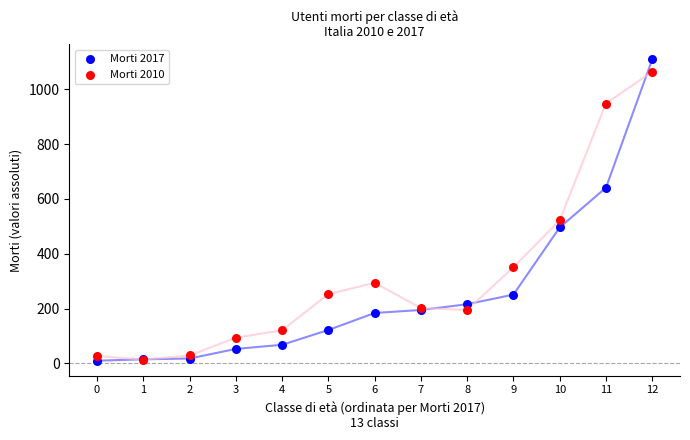

In the Morti 2010 series, what Y value is closest to 539?

522